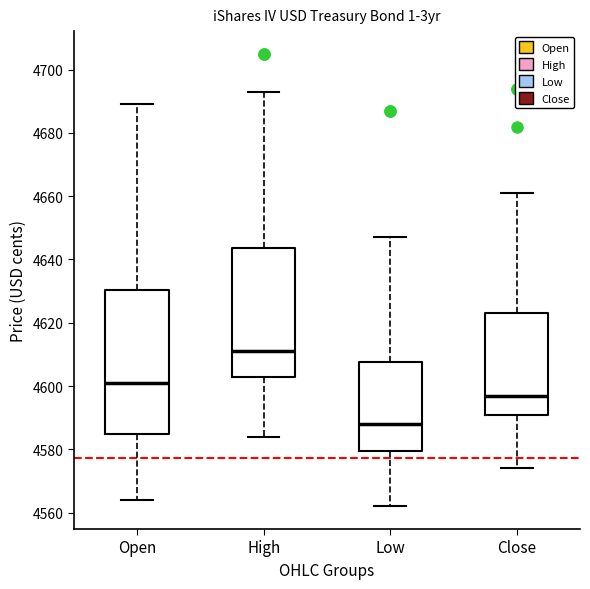

Reading left to right, transcribe this box plot: for each box, give where its median line is, the range the box spans, and where its two whiskers end, as read against the y-axis. The values are not printed on the chart, so give them approximately, as read against the axis.

Open: median 4602, box 4586 to 4630, whiskers 4564 to 4690
High: median 4612, box 4604 to 4644, whiskers 4584 to 4694
Low: median 4588, box 4580 to 4608, whiskers 4562 to 4648
Close: median 4598, box 4592 to 4624, whiskers 4574 to 4662